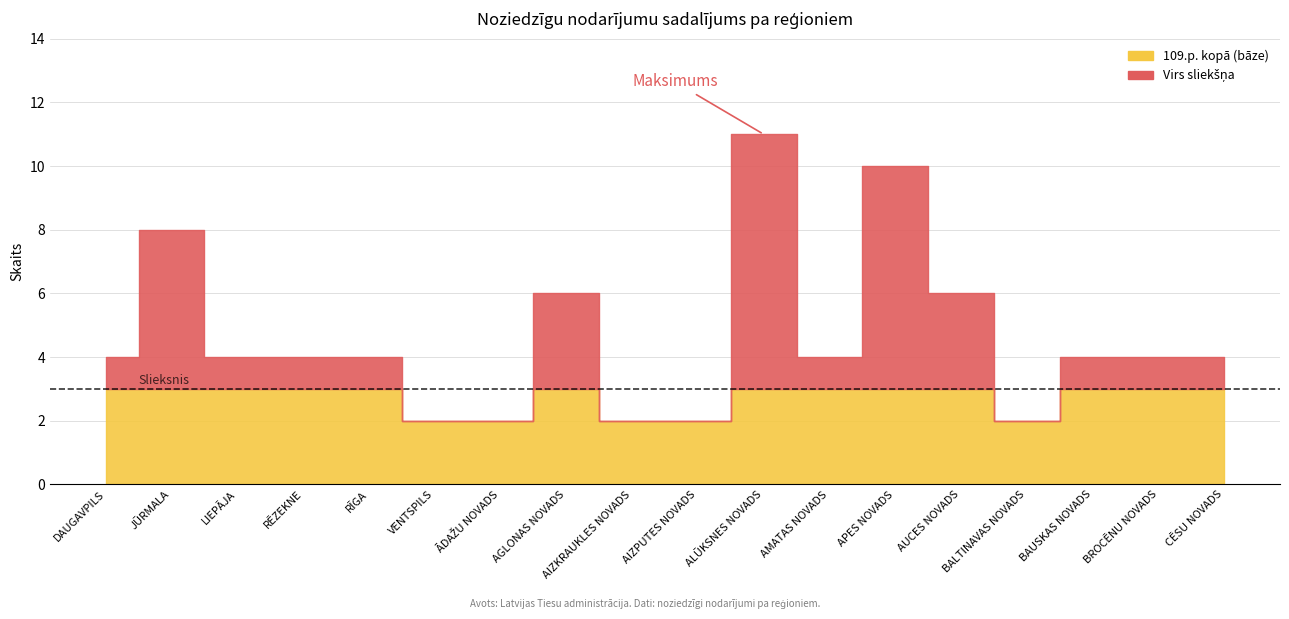

Does the chart have visible grid lines?

Yes